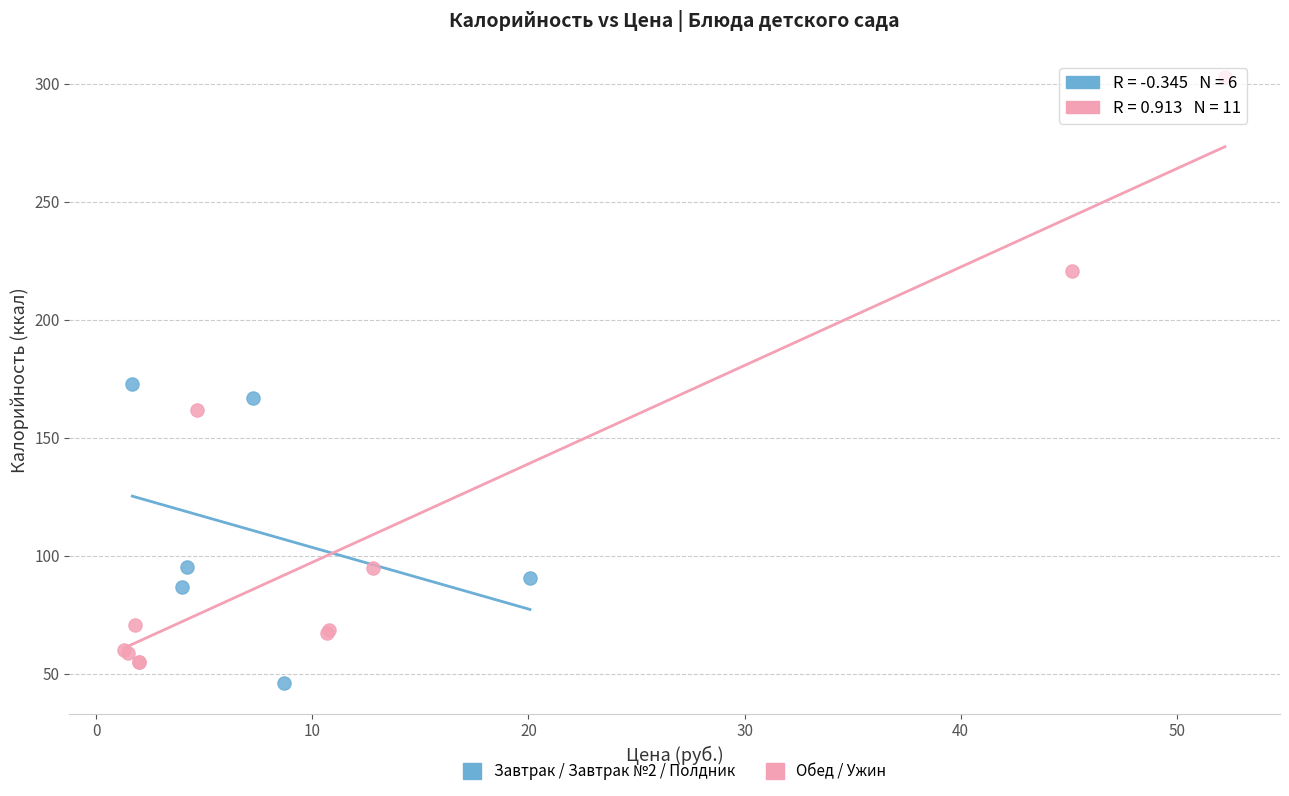

What are all the series names shown in the legend?

Завтрак / Завтрак №2 / Полдник, Обед / Ужин